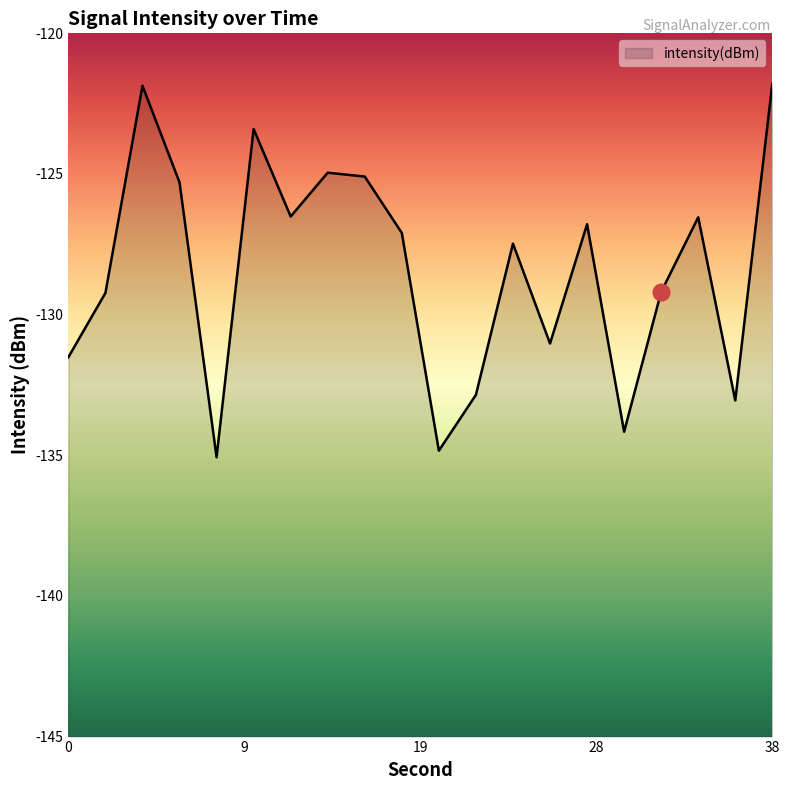

At which category does the data reach its first local peak?

4